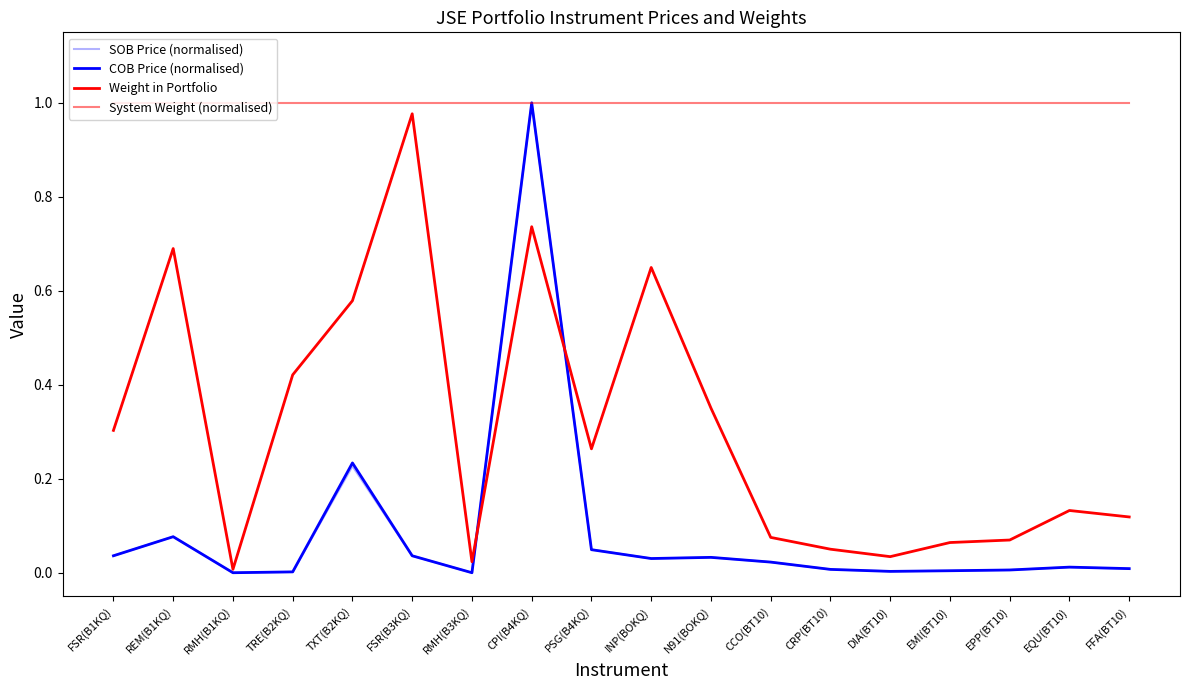

True or false: Weight in Portfolio has a value of 0.6 at INP(BOKQ).

True